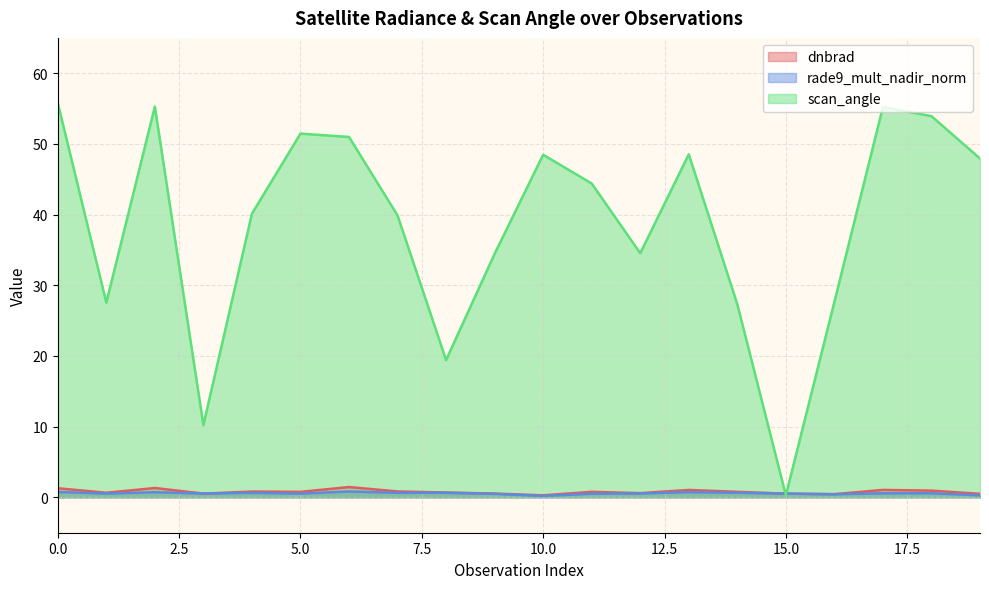

Is it true that rade9_mult_nadir_norm equals 0.3 at 14?

False